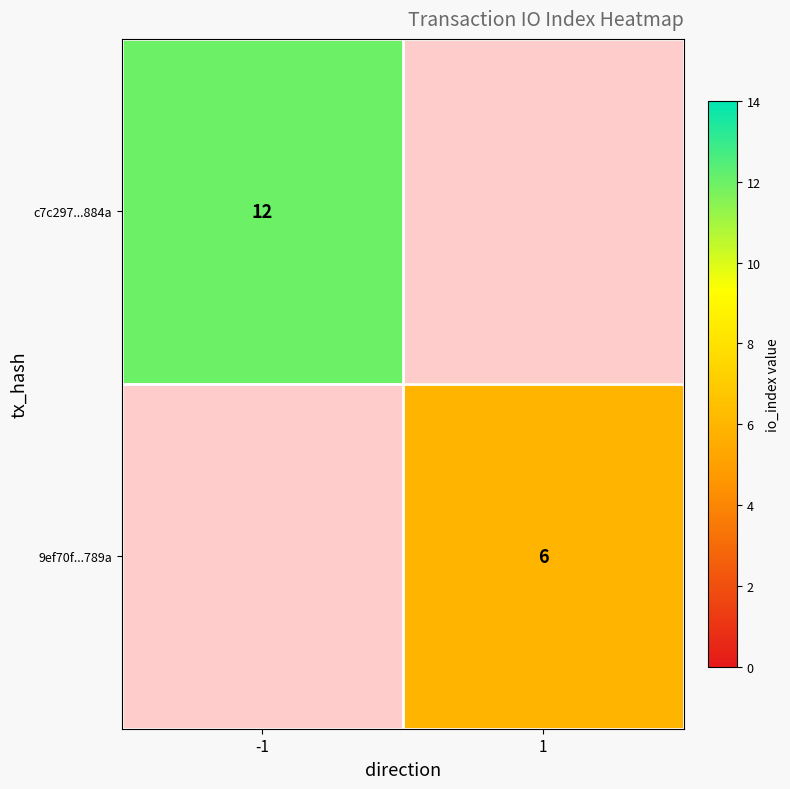

What is the greatest value displayed?

12.0